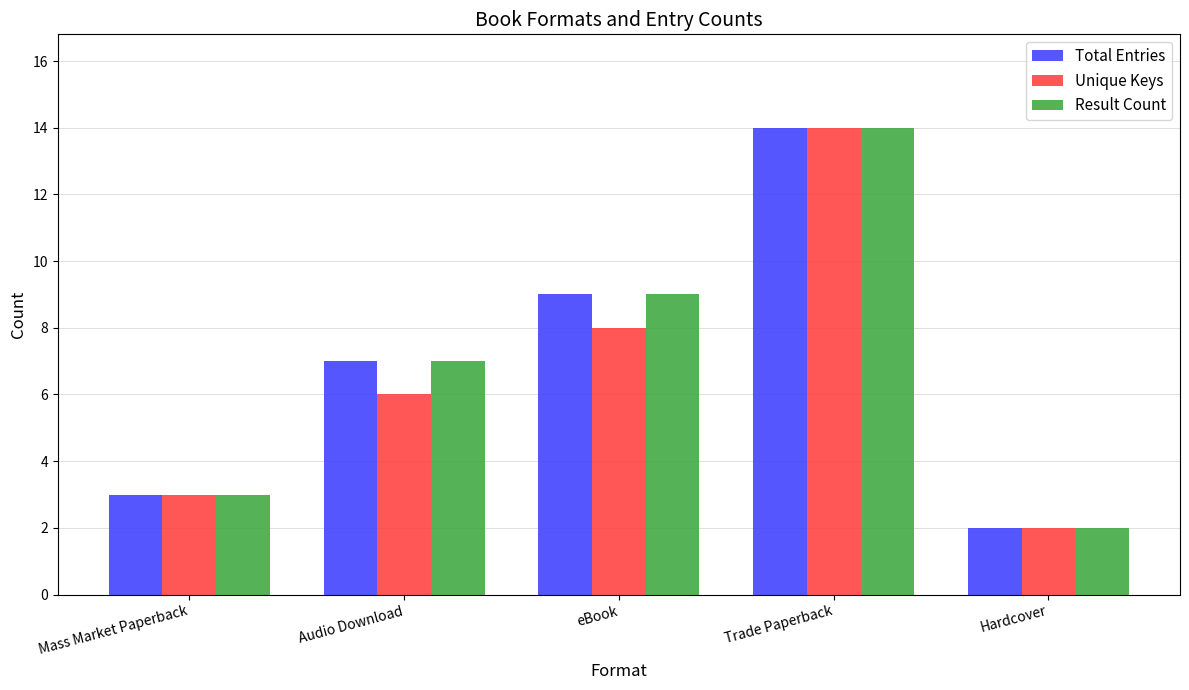

Reading left to right, transcribe all the data shown in this chart.

Total Entries: Mass Market Paperback=3	Audio Download=7	eBook=9	Trade Paperback=14	Hardcover=2
Unique Keys: Mass Market Paperback=3	Audio Download=6	eBook=8	Trade Paperback=14	Hardcover=2
Result Count: Mass Market Paperback=3	Audio Download=7	eBook=9	Trade Paperback=14	Hardcover=2